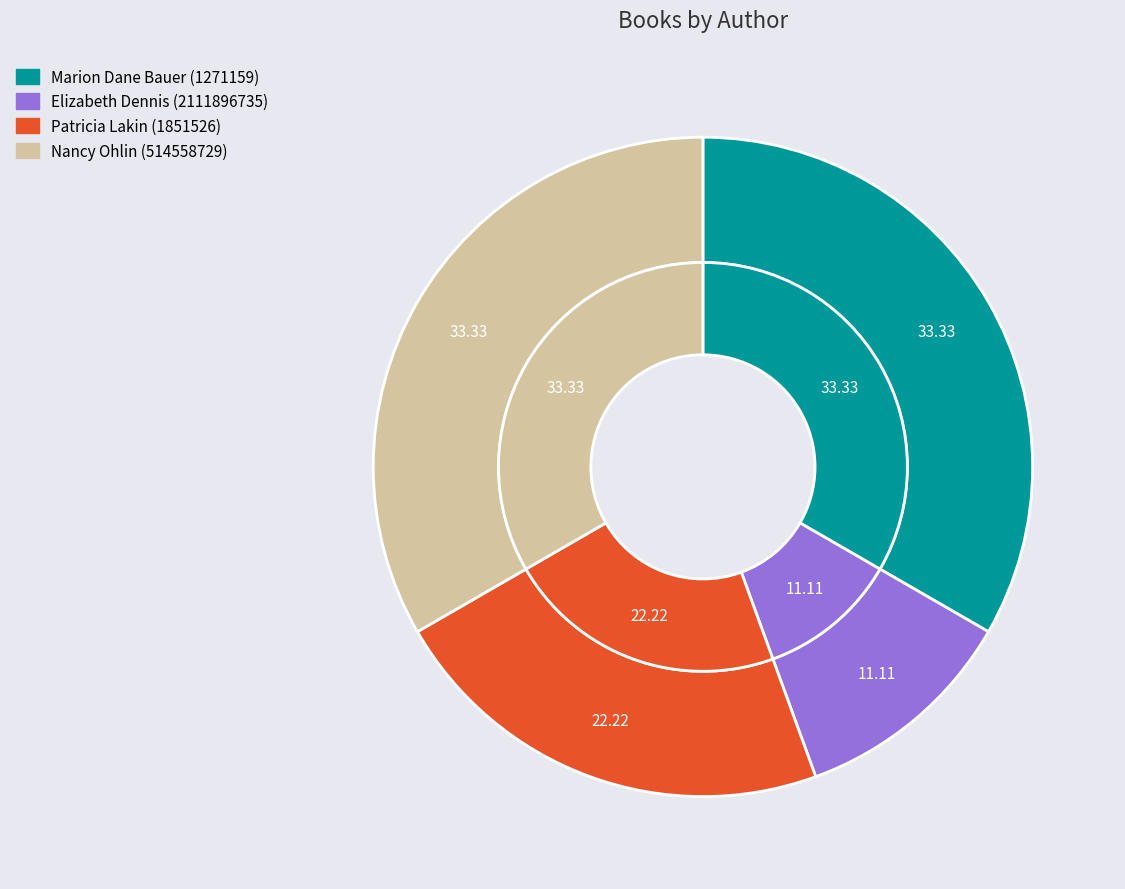

How many segments does this pie chart have?

4